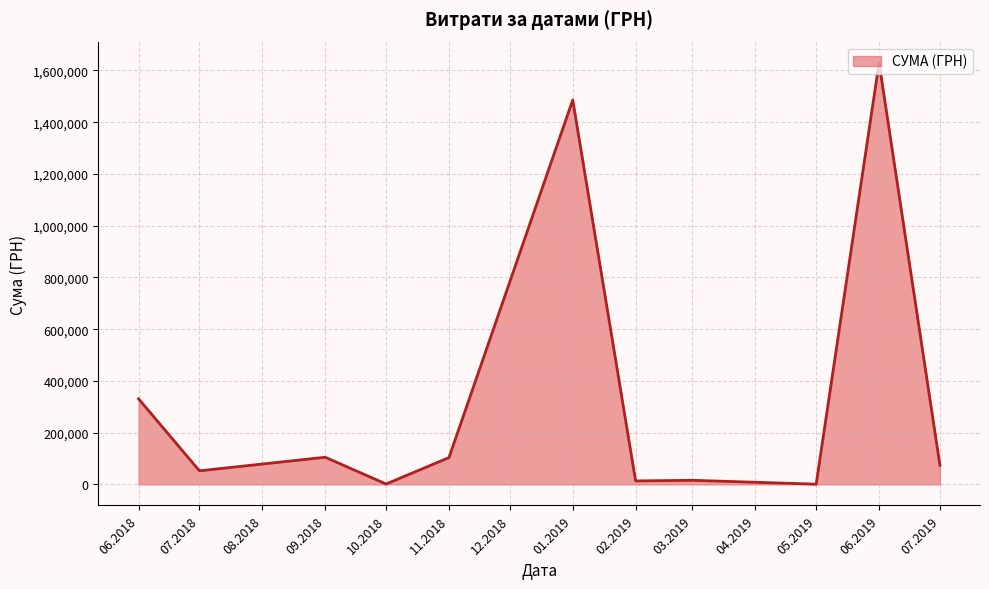

What is the change in value from 06.2018 to 06.2019?

+1299306.7